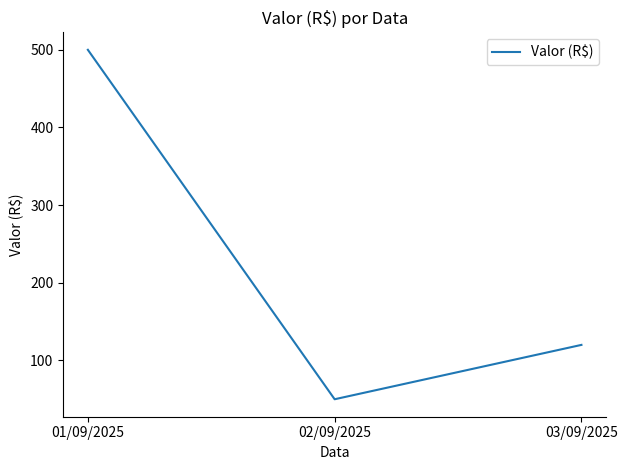

What is the sum of the values at 01/09/2025 and 02/09/2025?

550